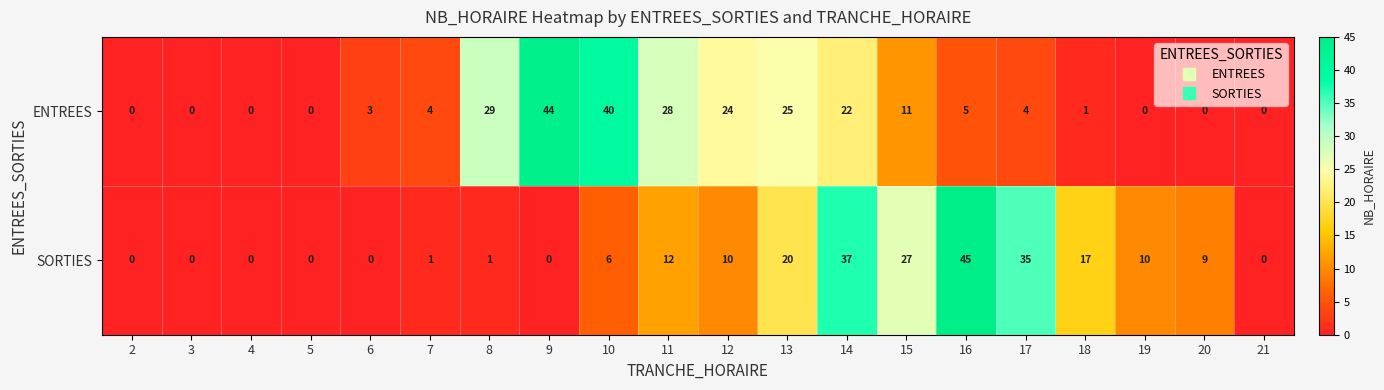

Rank the series by their average value, from highest to lowest.

ENTREES, SORTIES